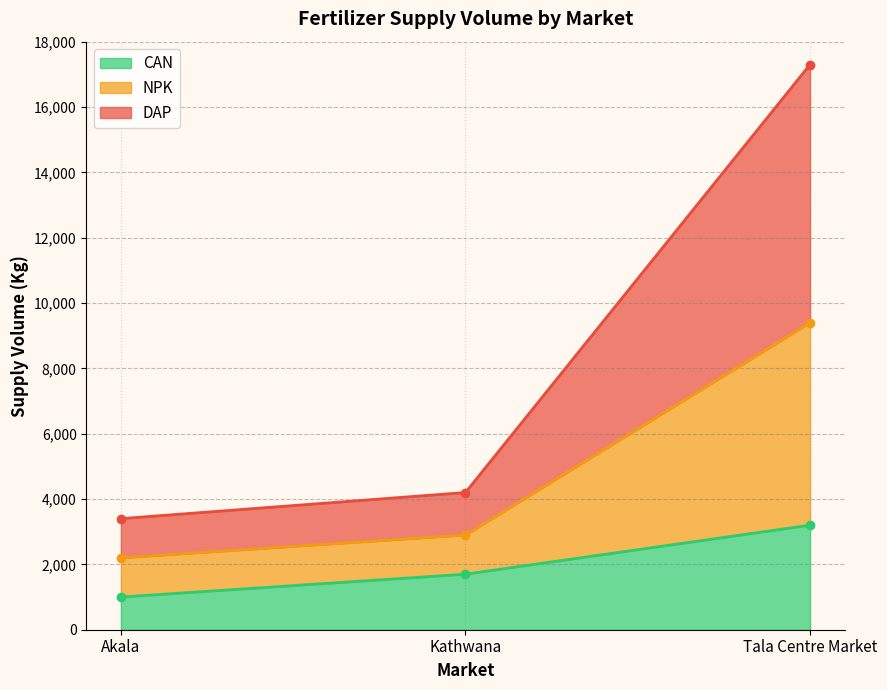

Where is CAN nearest to the value 2100?

Kathwana